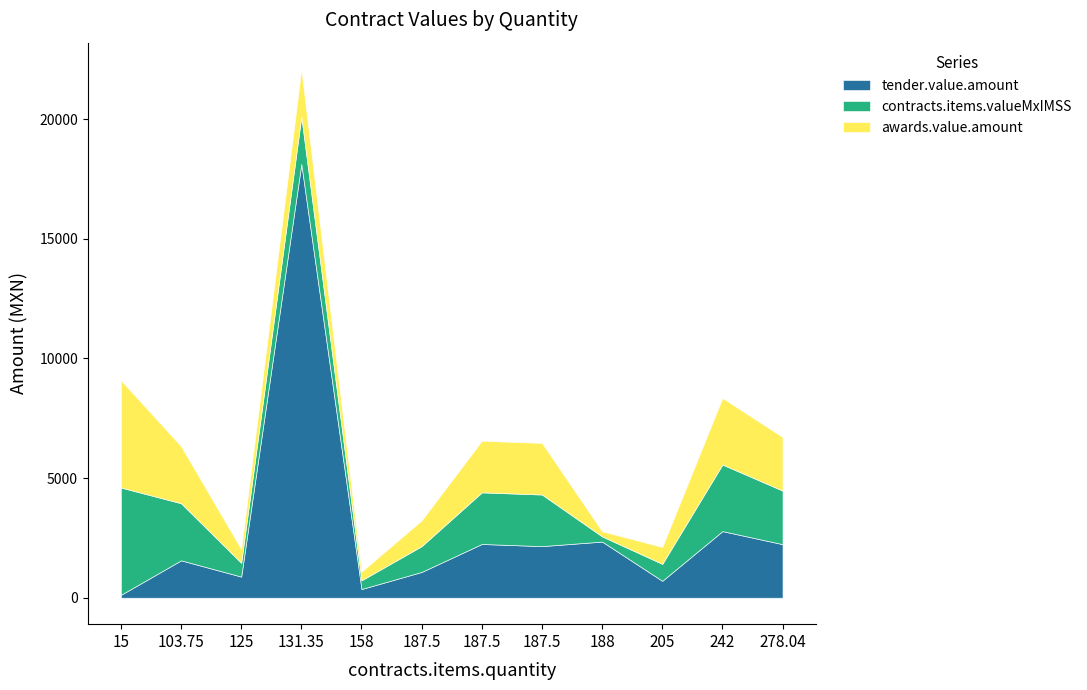

The awards.value.amount series shows 730.2 at 103.75. True or false?

False